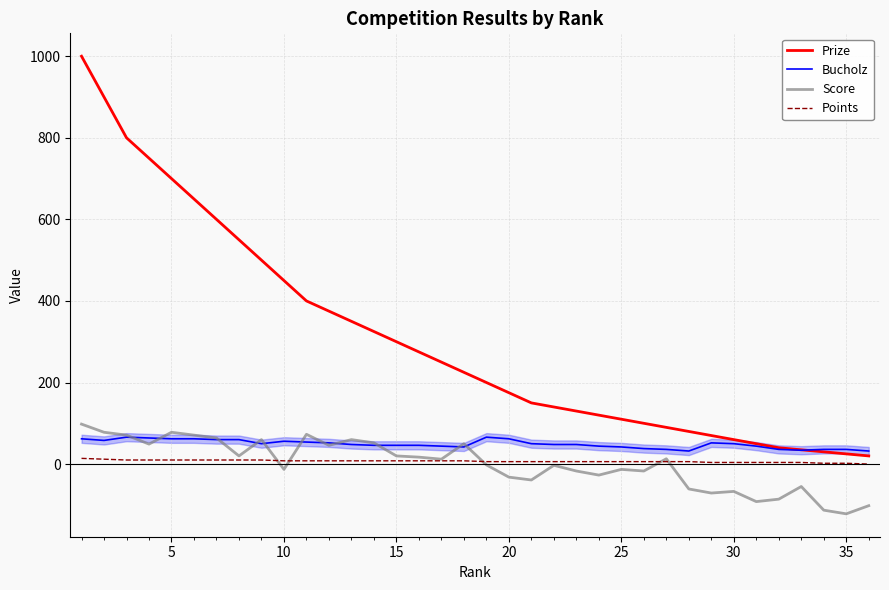

Which series has the widest spread of values?

Prize